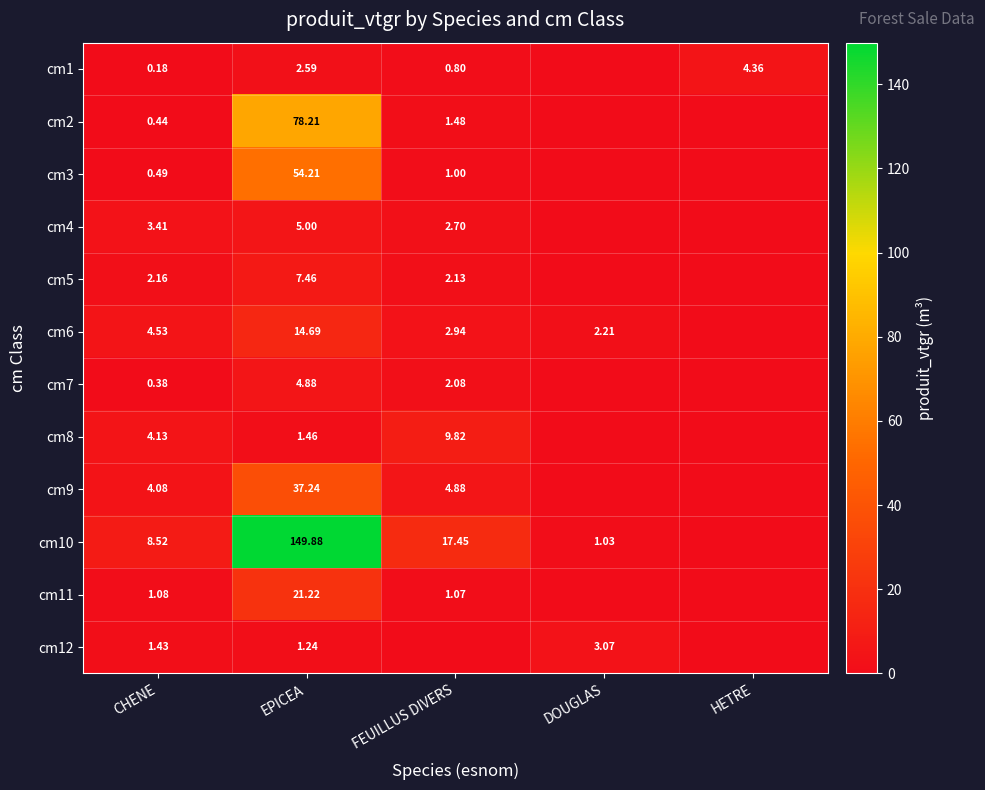

What is the difference between the cm3 values at EPICEA and CHENE?

53.7